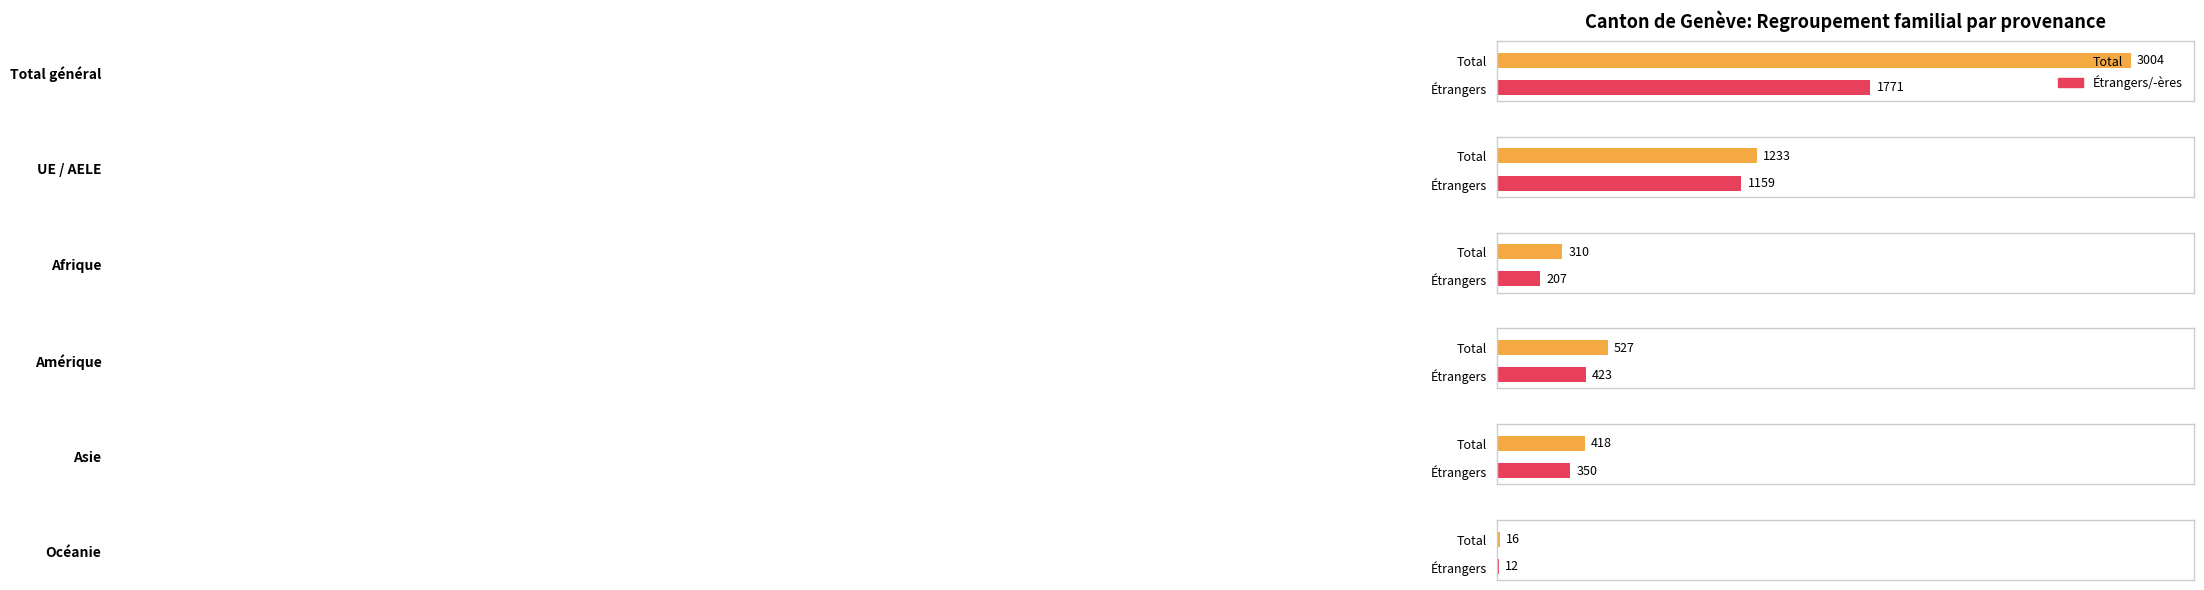

Which series has the largest total across all categories?

Total (Foreign)